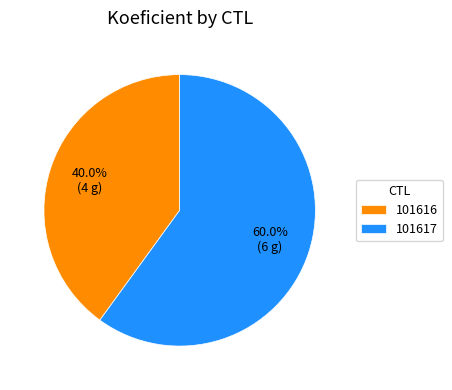

What percentage is NOT represented by 101616?

60.0%